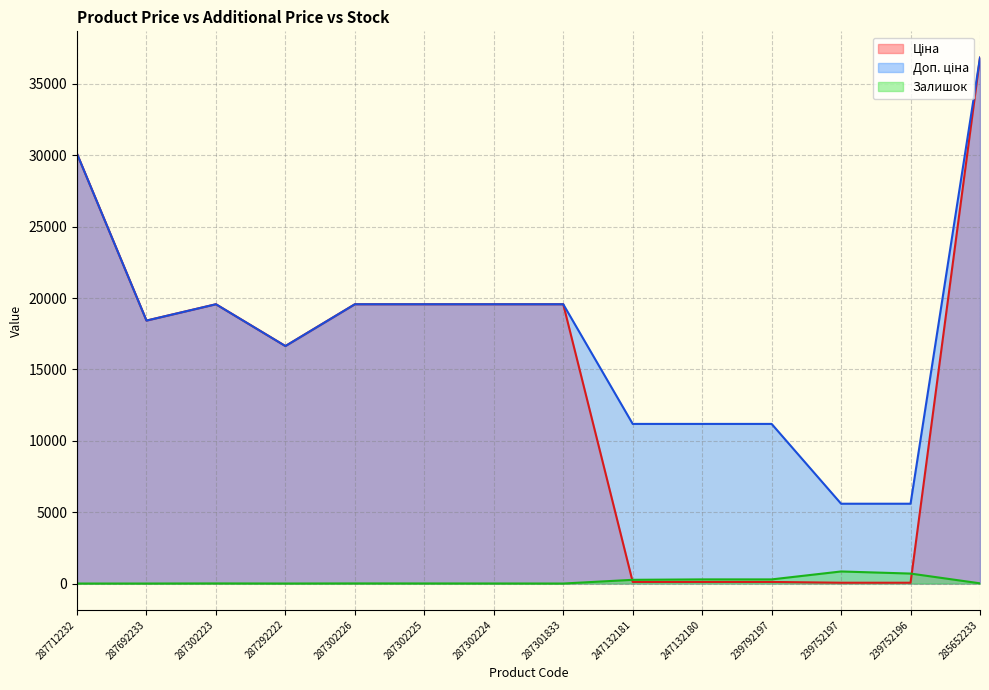

How many data points in Доп. ціна are above 19564?

7